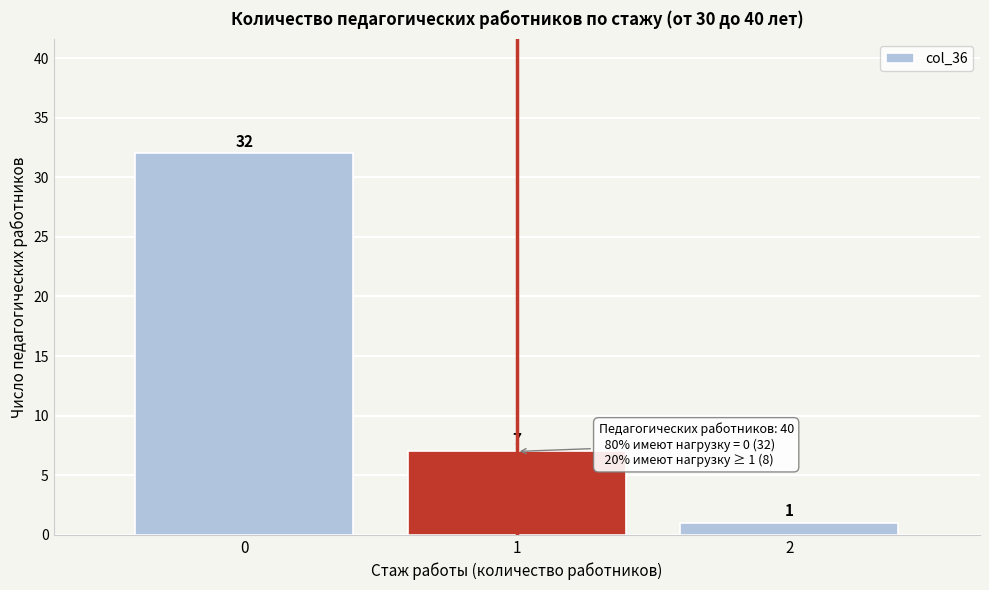

Reading left to right, extract all data points from this chart.

32	7	1